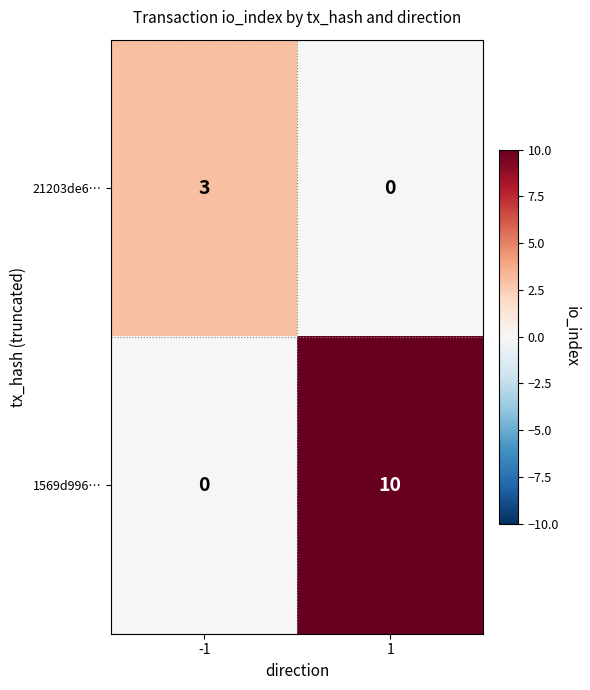

Rank the categories by 1569d996… value from highest to lowest.

1, -1